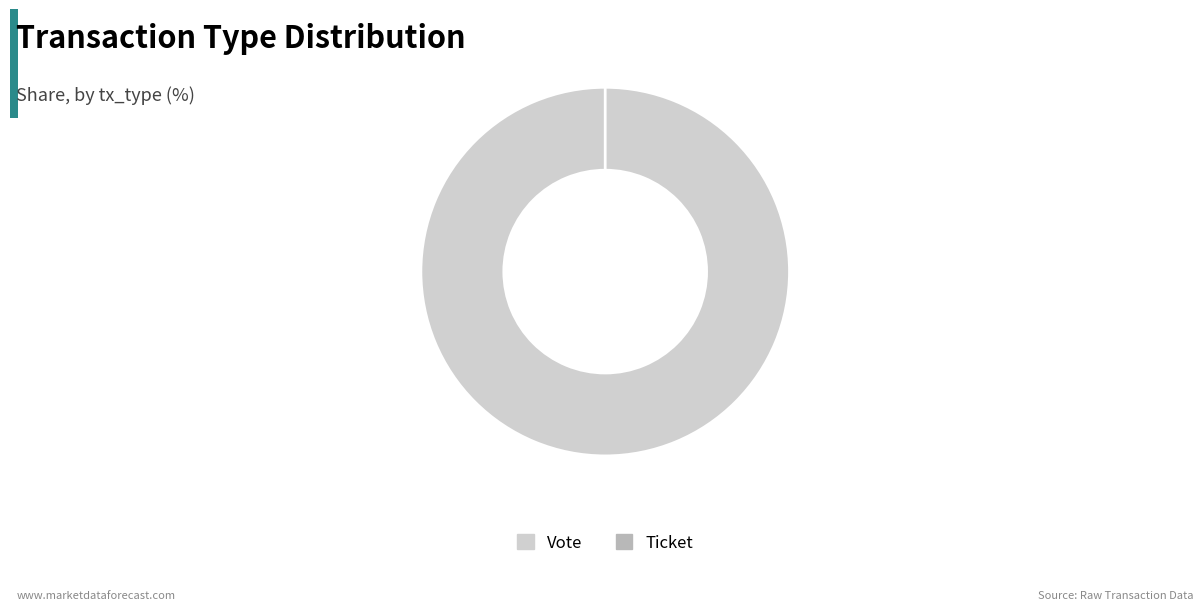

Rank the categories by value from lowest to highest.

Ticket, Vote